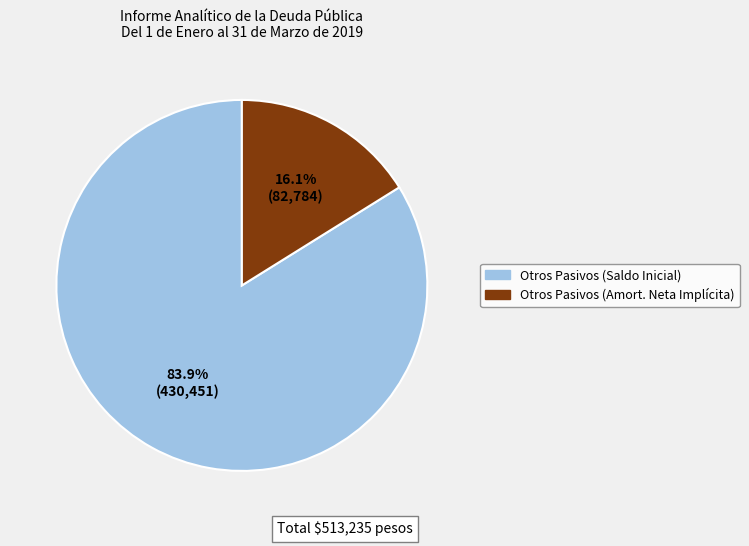

Is there a majority slice in this chart?

Yes